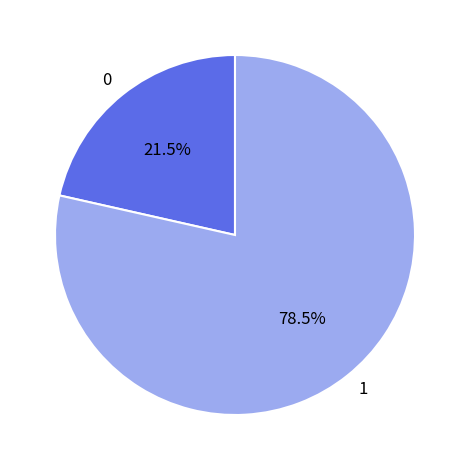

Is there a majority slice in this chart?

Yes